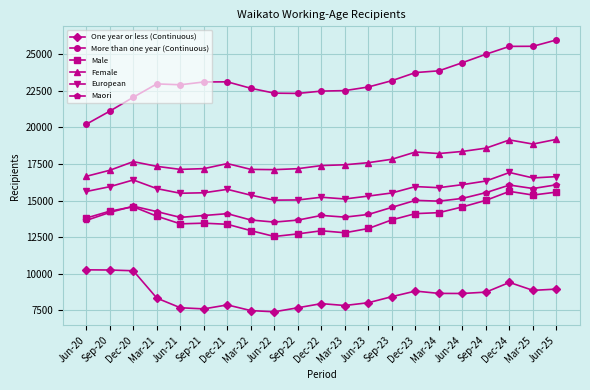

At which category does Maori reach its first local peak?

Dec-20